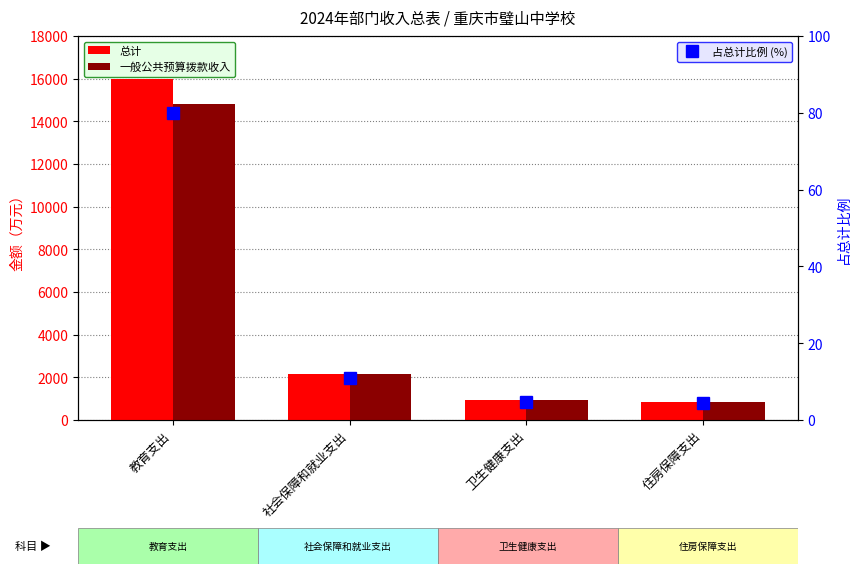

At how many categories does at least one series exceed 11974?

1